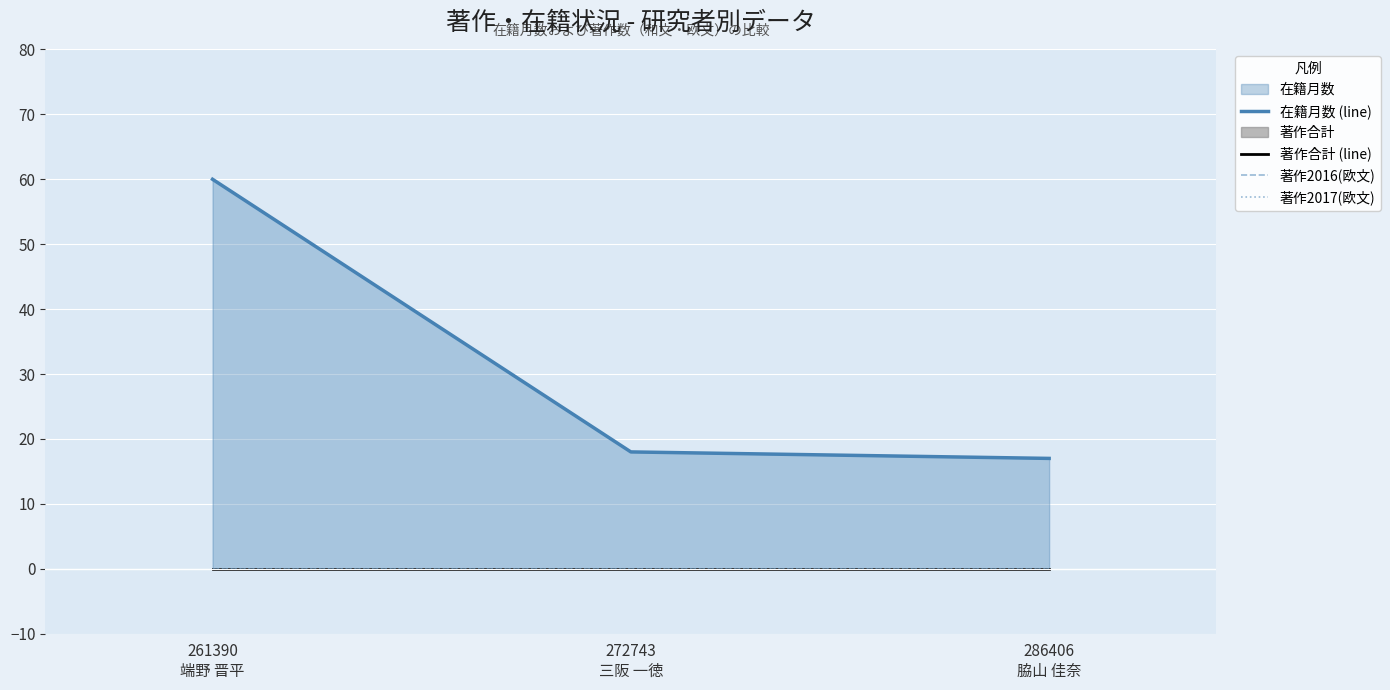

Which series changed the most between 272743
三阪 一徳 and 286406
脇山 佳奈?

在籍月数 (line)